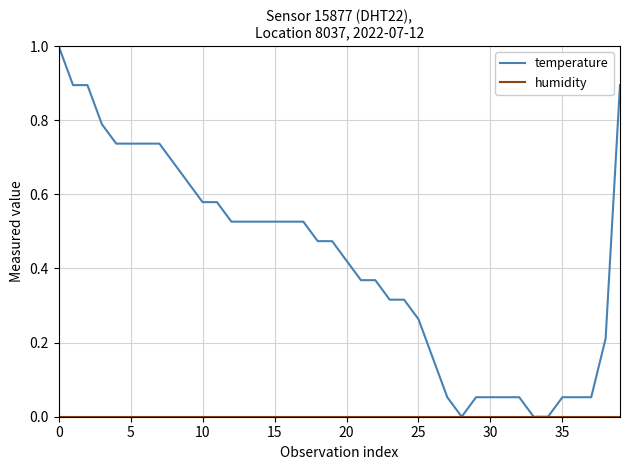

Which series has the largest range (max minus min)?

temperature